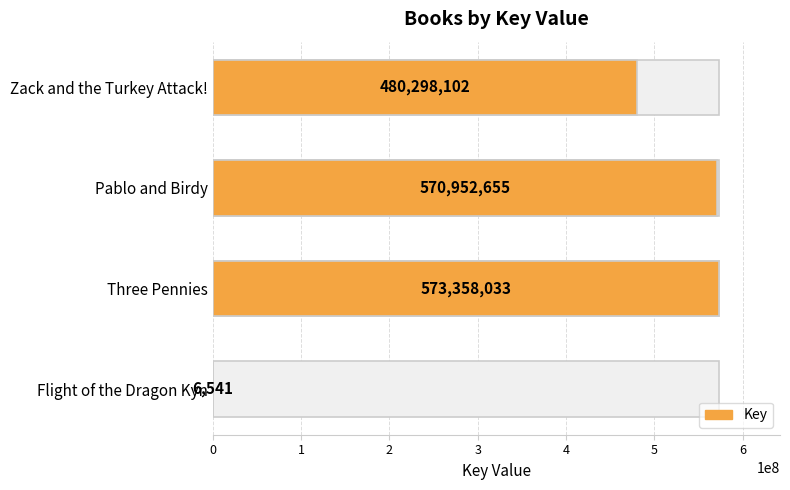

True or false: the data shows 480298102 at Zack and the Turkey Attack!.

True